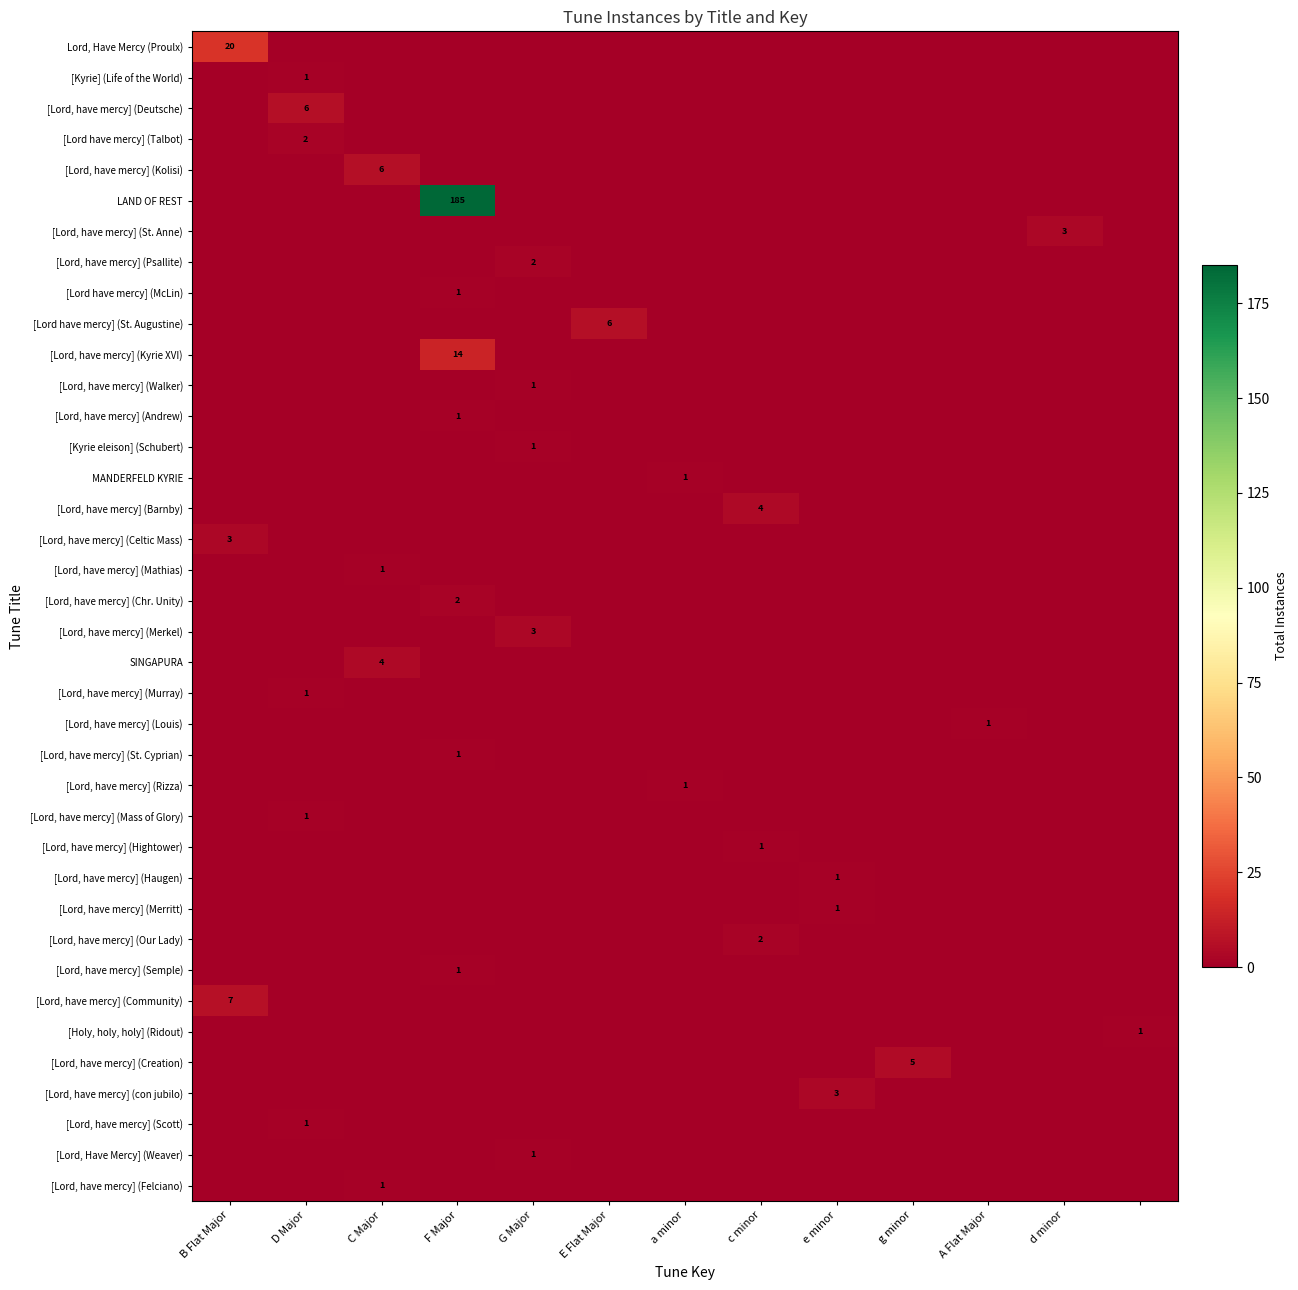

Is it true that [Lord, have mercy] (Merkel) equals 3 at G Major?

True